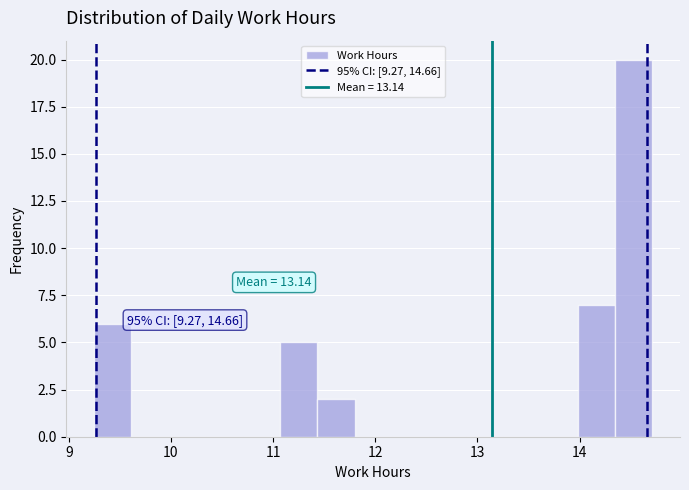

Around what value on the x-axis is the tallest bar? Give the approximate position of its centre, as read against the axis.

14.5